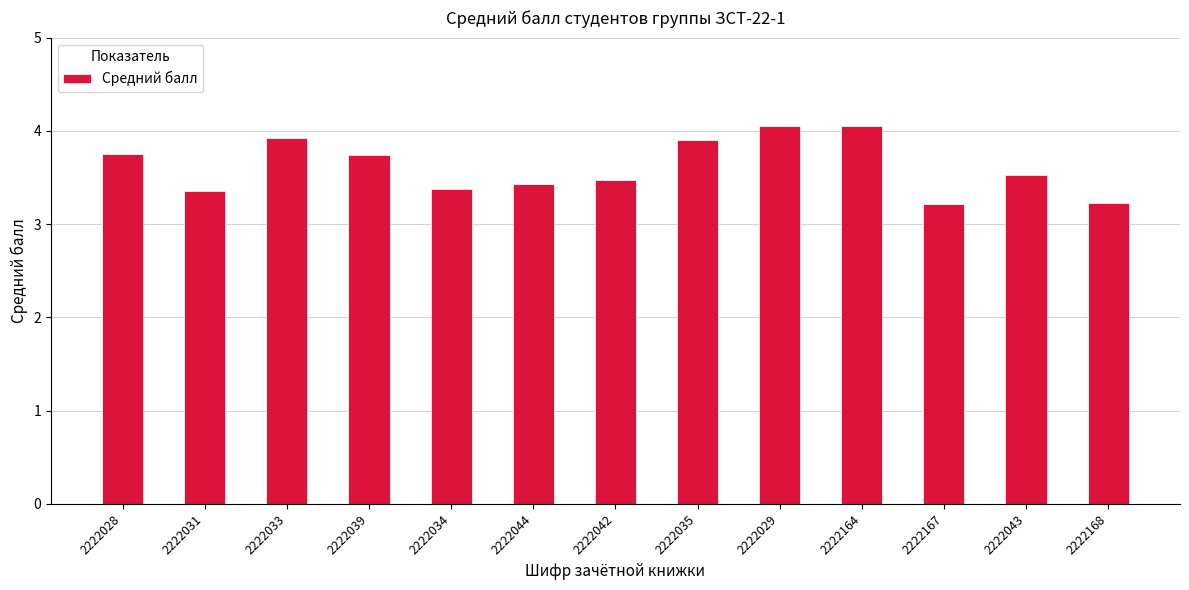

What is the change in value from 2222039 to 2222164?

+0.3